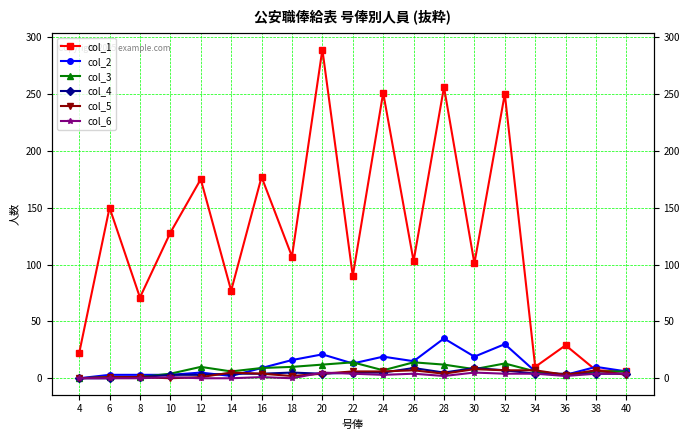

Between 22 and 26, which is larger?

26